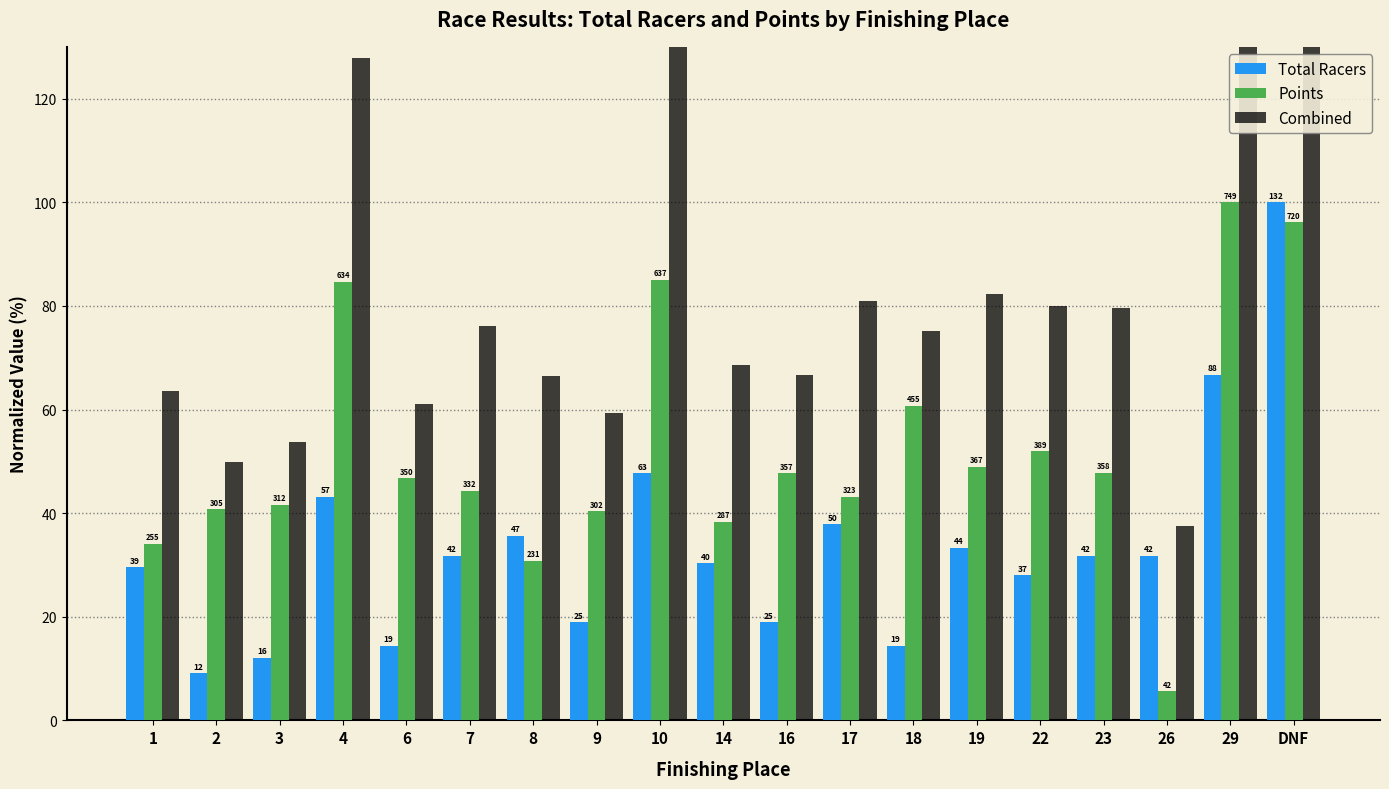

What is the average value of the Points series?

52.0